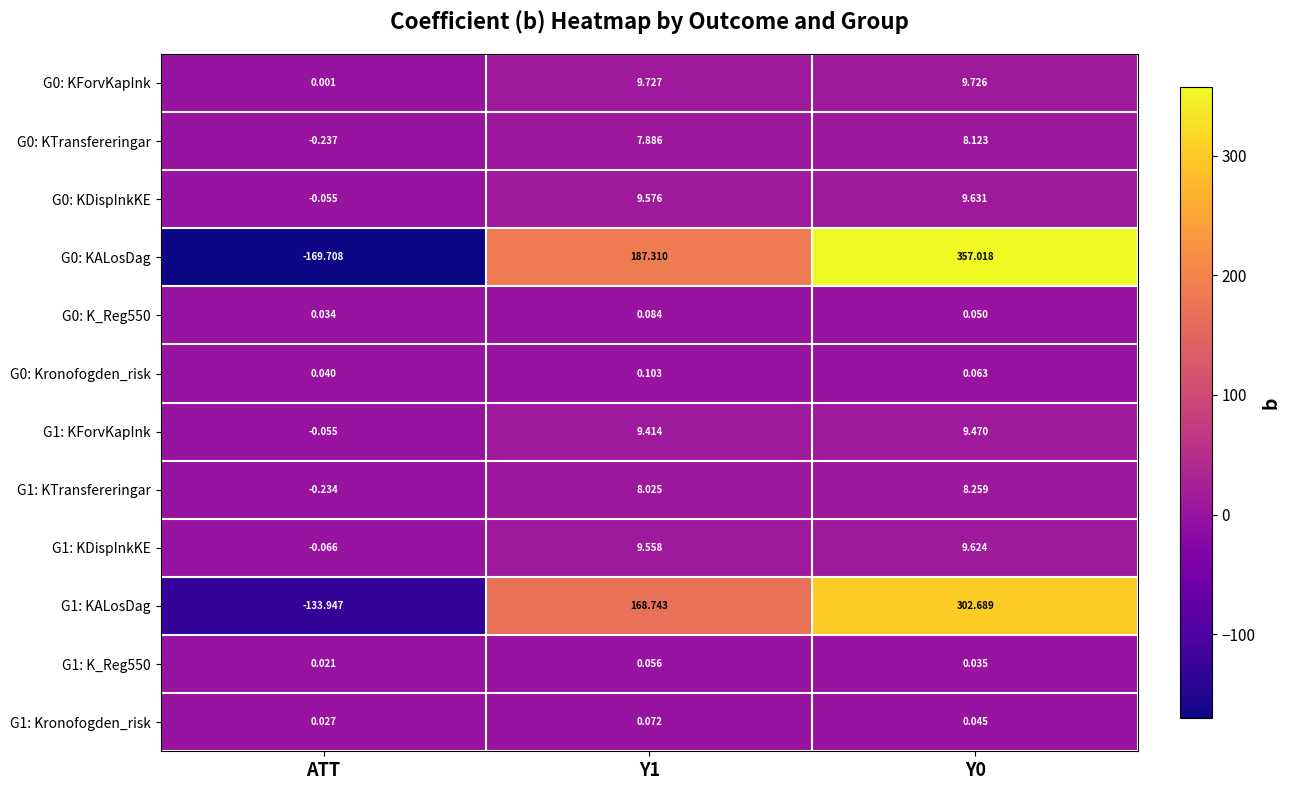

Which category has the lowest value across all series?

ATT